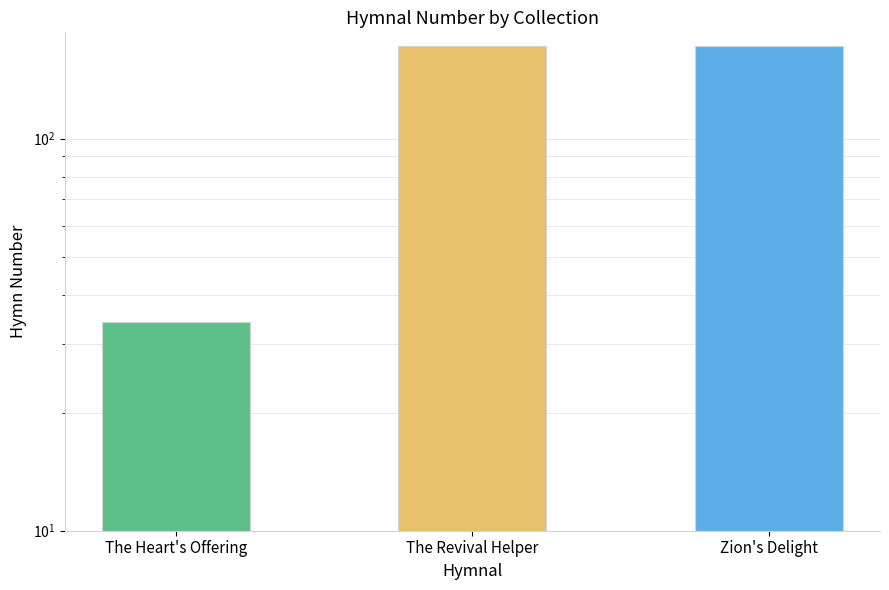

Count the number of categories in the chart.

3